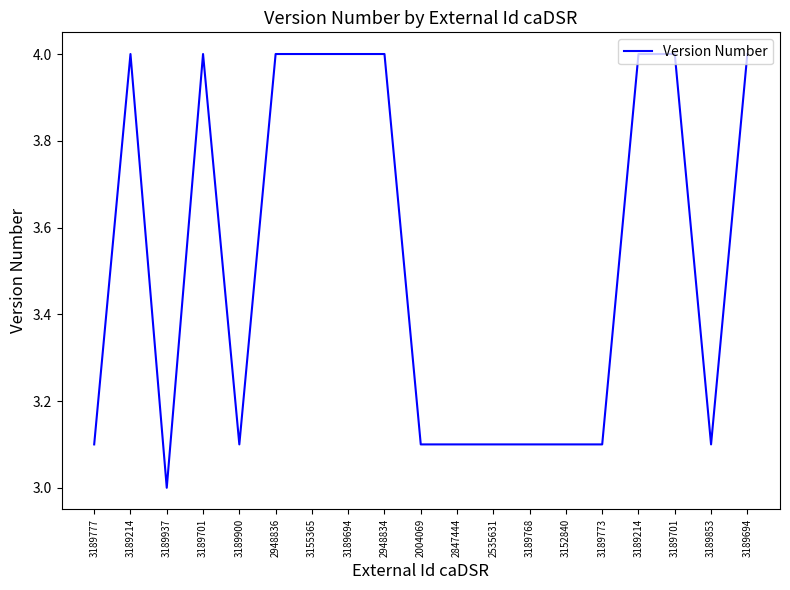

How many lines are shown in the chart?

1